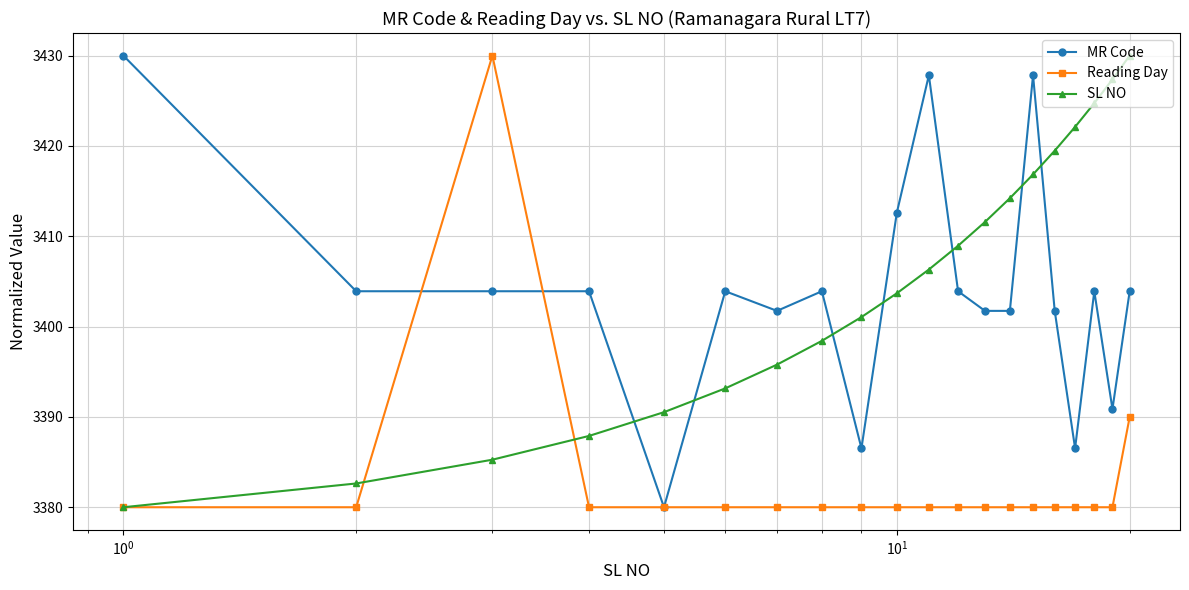

True or false: Reading Day and SL NO intersect in this chart.

True